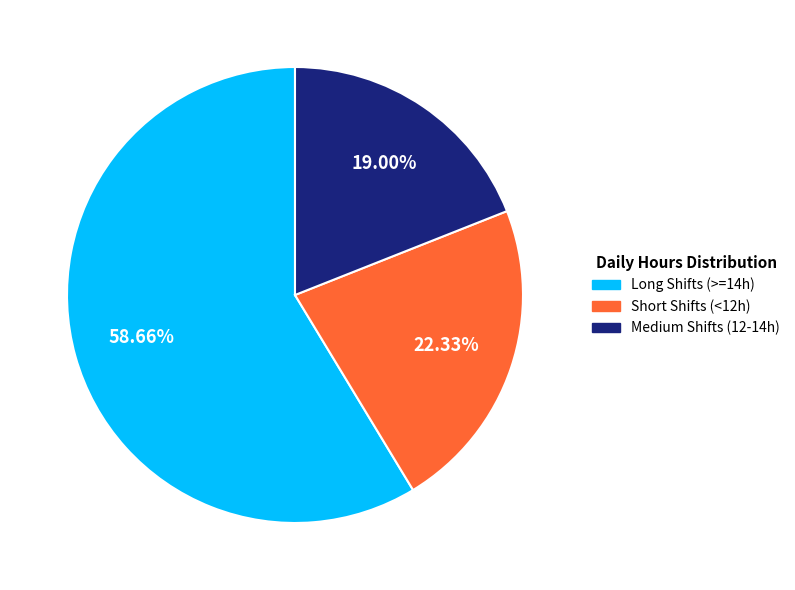

Is there any slice that represents more than half of the pie?

Yes